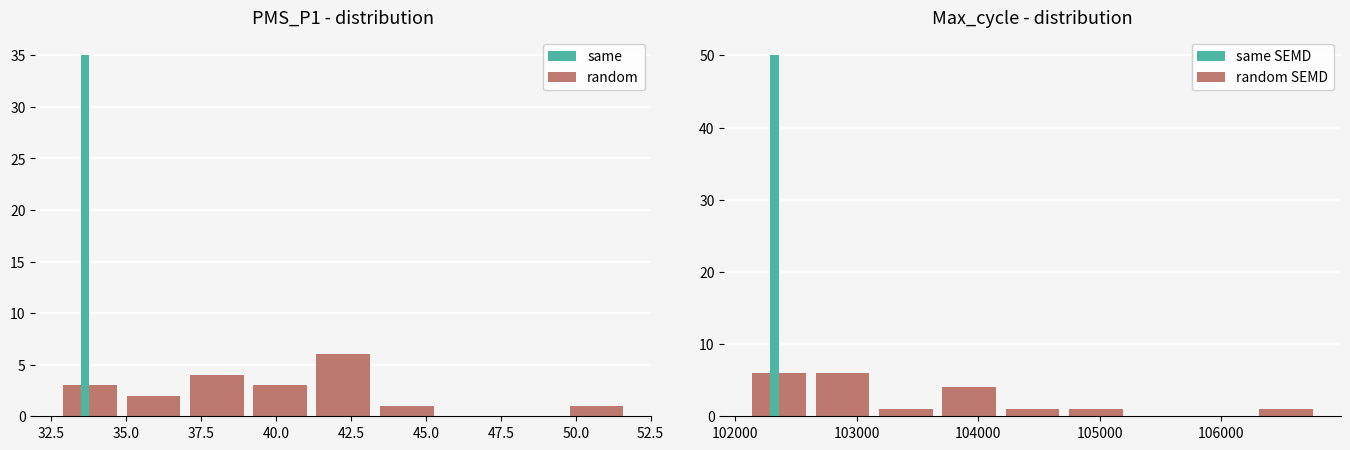

What is the sum of the random SEMD values at 103000 and 105000?

7